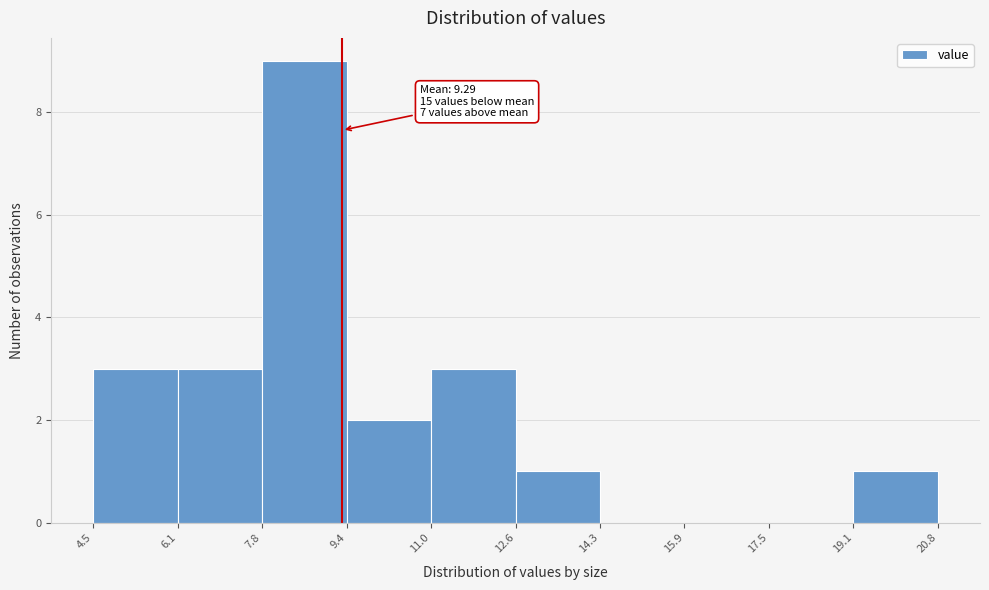

Which range on the x-axis has the tallest bar?

7.8 to 9.4